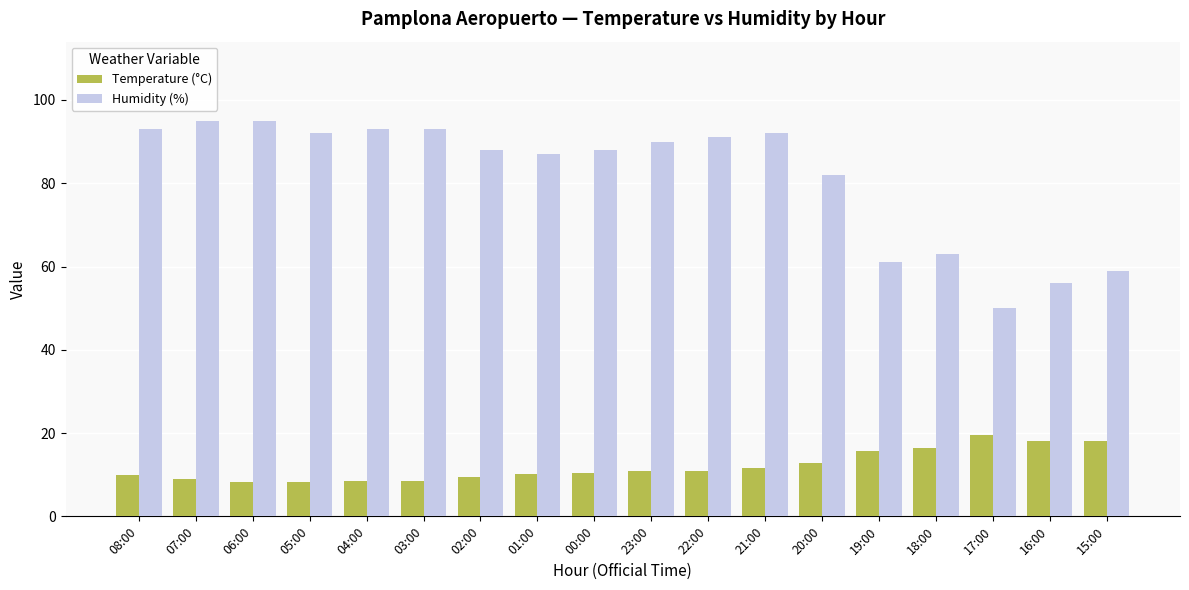

What is the difference between the maximum and minimum values in the Humidity (%) series?

45.0